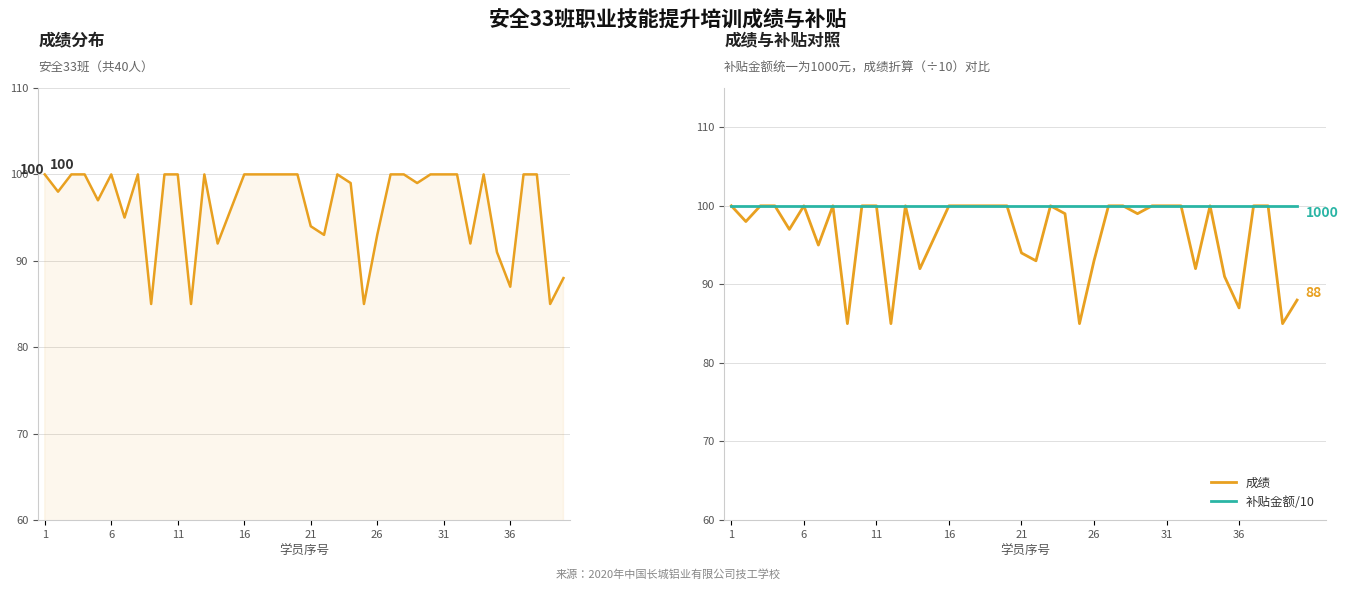

What are all the series names shown in the legend?

成绩, 补贴金额/10